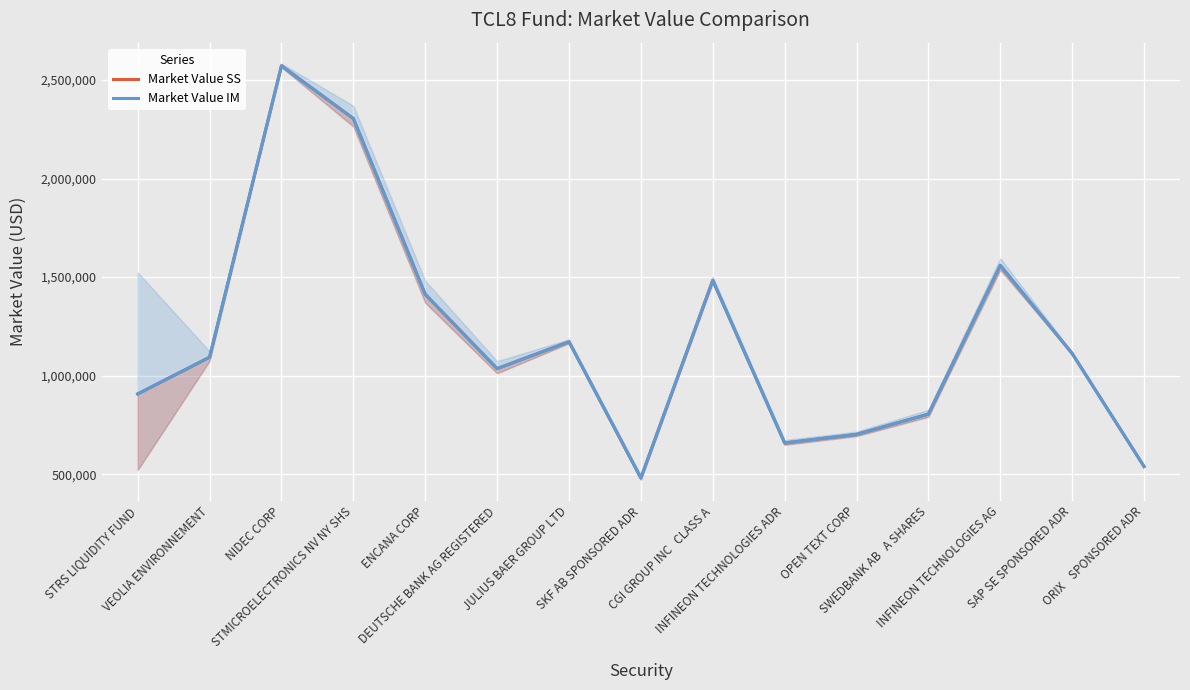

At which label does Market Value SS reach its peak?

NIDEC CORP